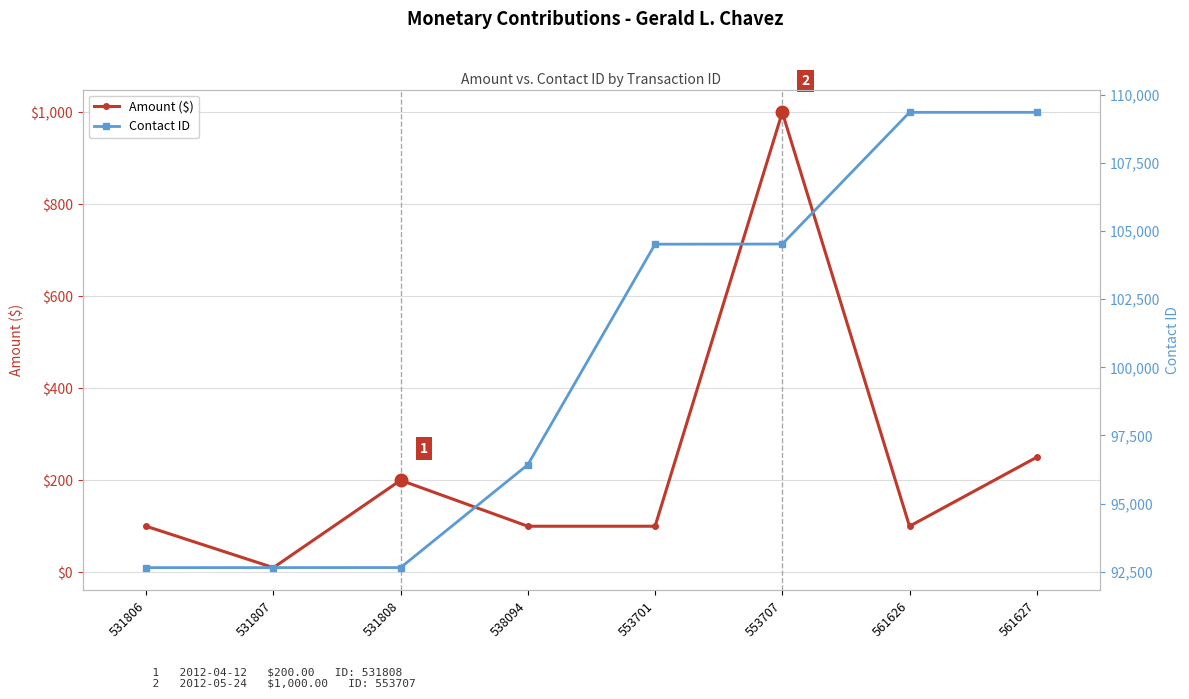

What is the value of the Contact ID point at the 7th from the left?

109352